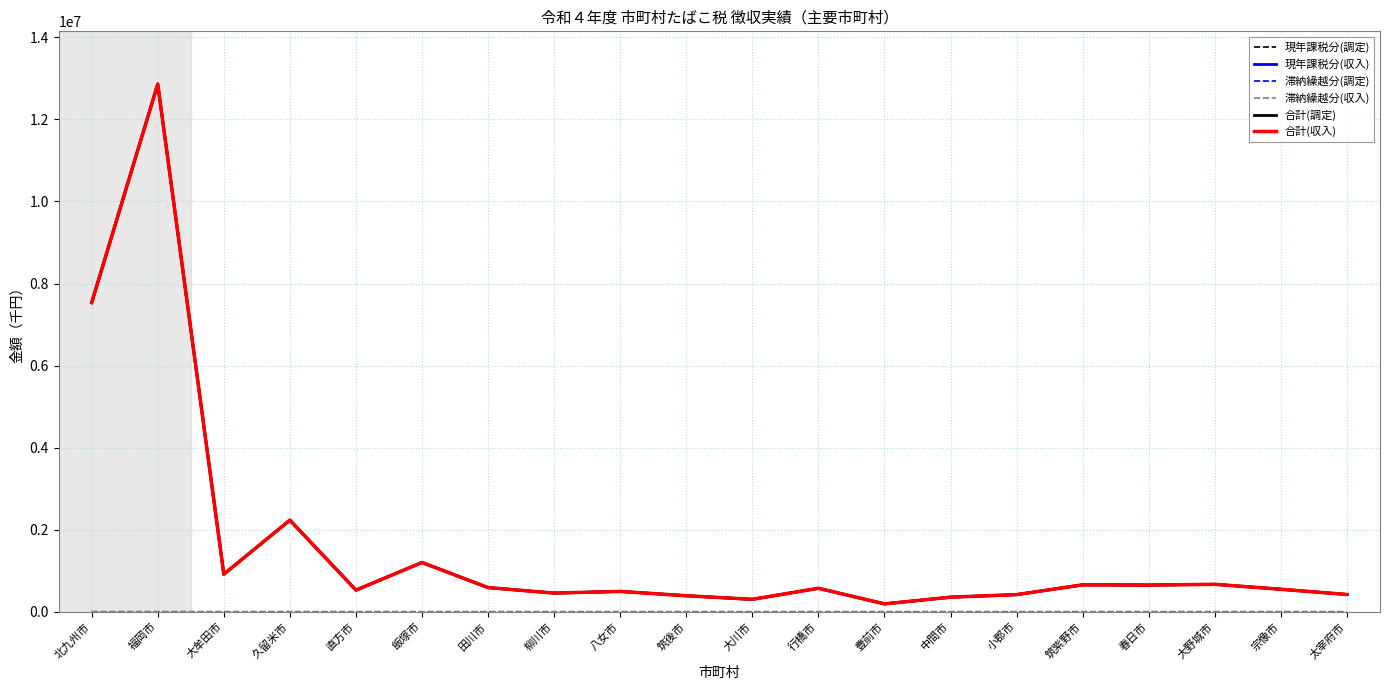

Which series has the largest range (max minus min)?

合計(調定)